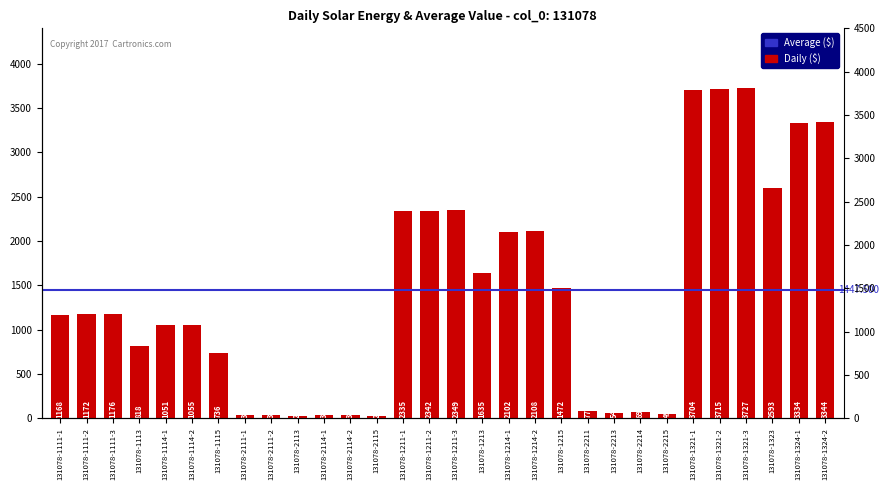

What is the minimum value shown in the chart?

24